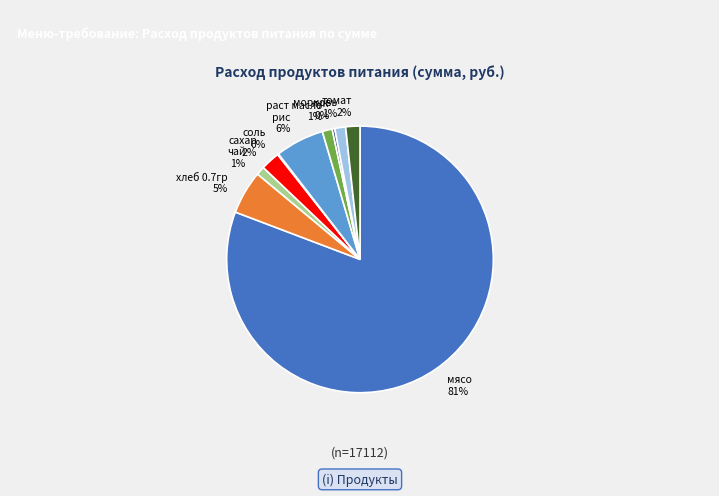

Do раст масло and чай together represent more than half of the pie?

No